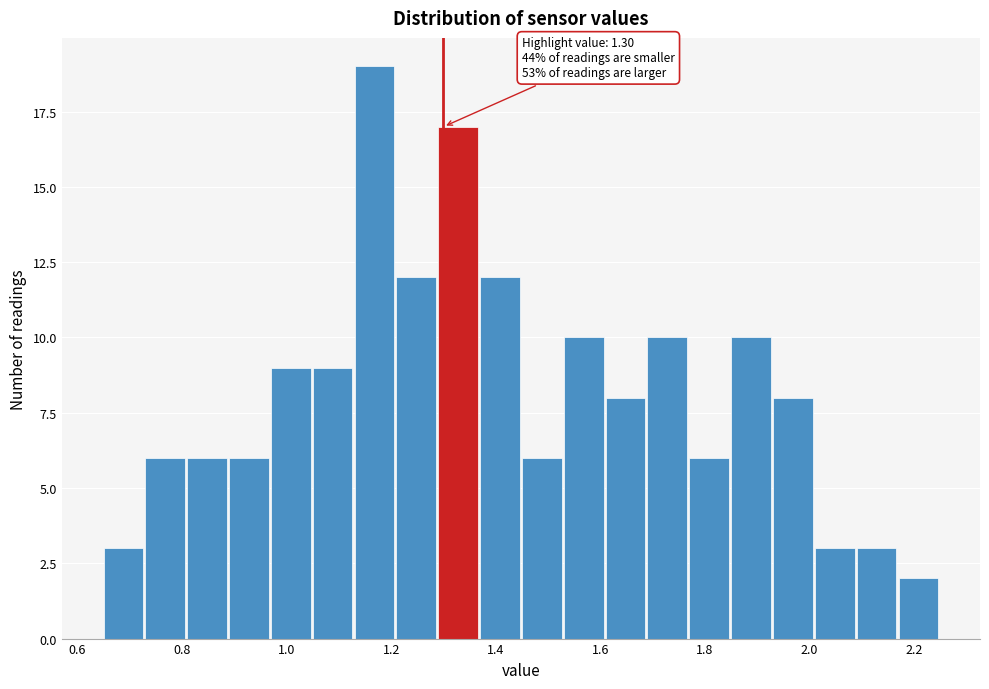

Which range on the x-axis has the tallest bar?

1.13 to 1.21